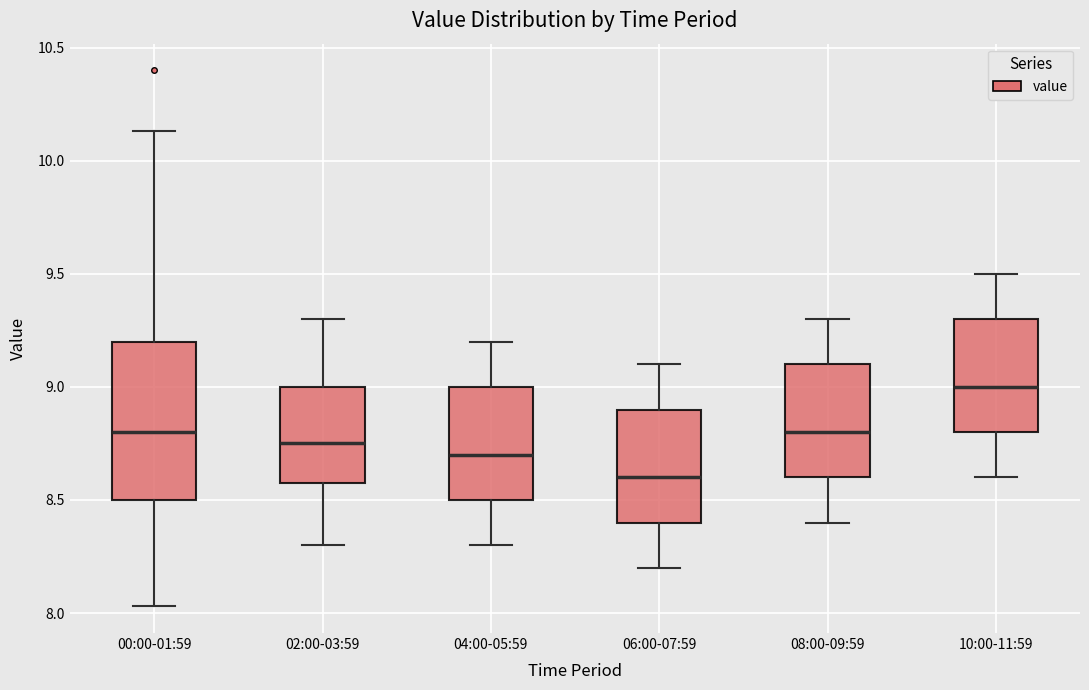

Which box is the tallest, from its lower edge to its upper edge?

00:00-01:59